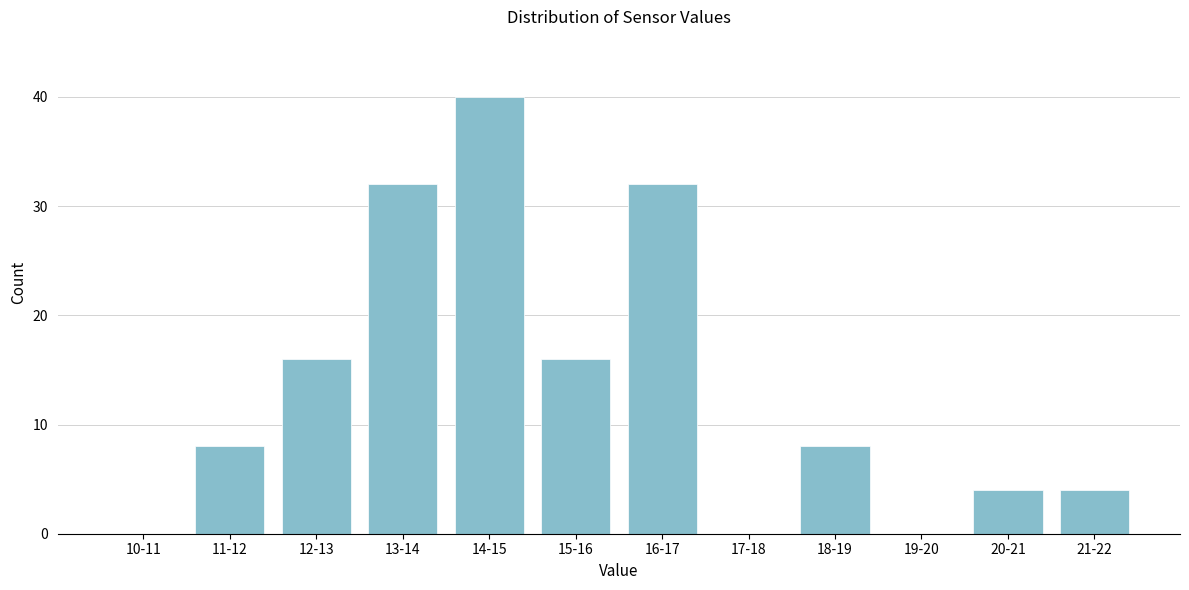

Reading left to right, extract all data points from this chart.

10-11=0	11-12=8	12-13=16	13-14=32	14-15=40	15-16=16	16-17=32	17-18=0	18-19=8	19-20=0	20-21=4	21-22=4